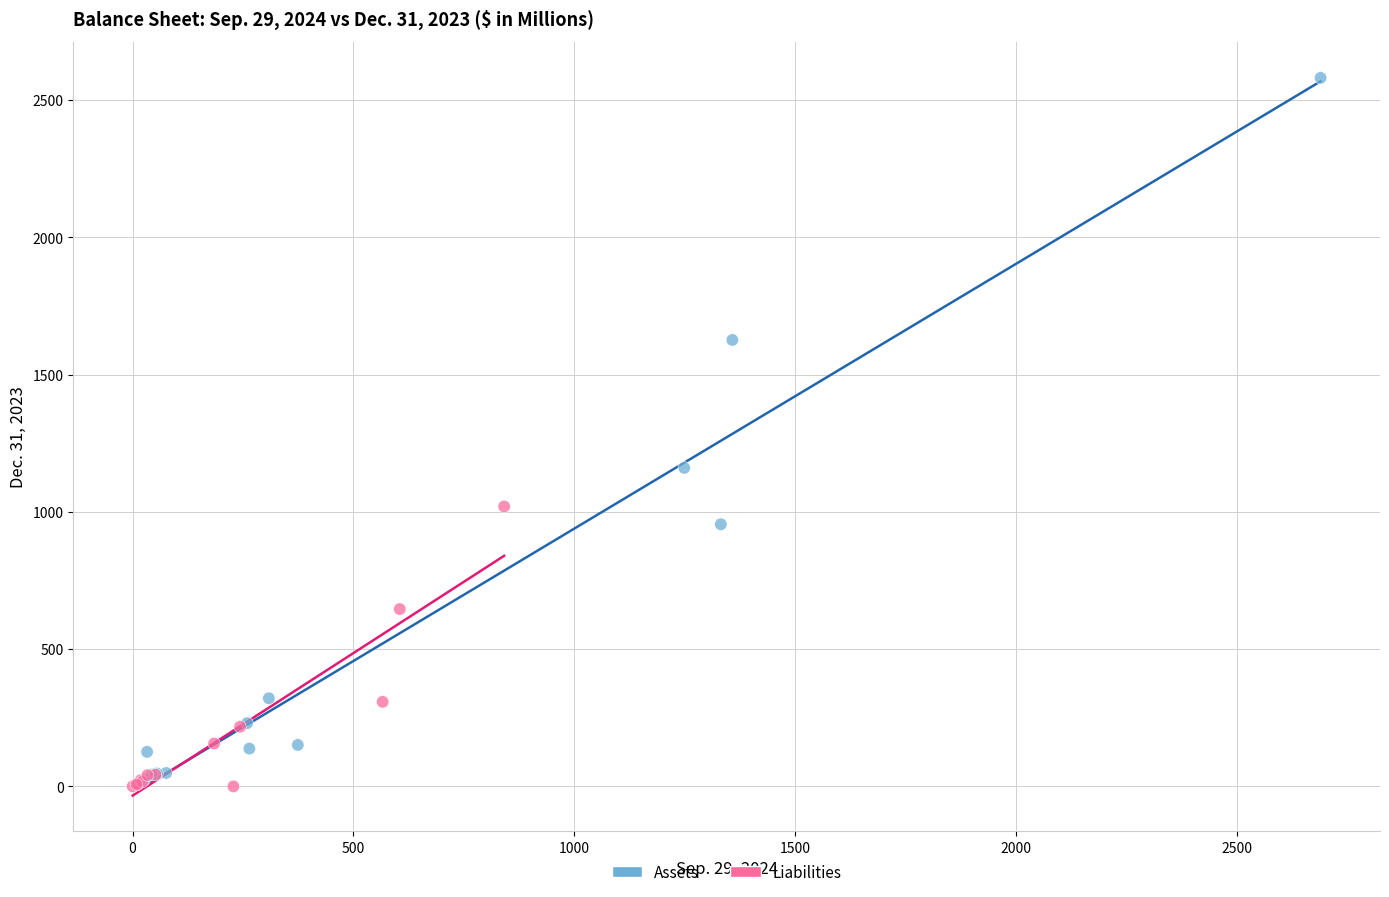

What are all the series names shown in the legend?

Assets, Liabilities